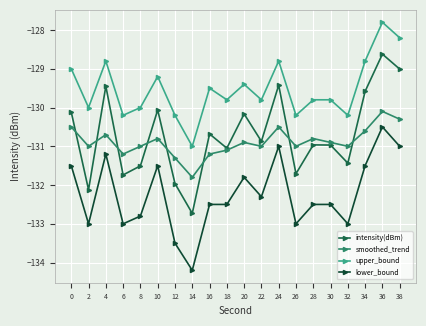

Which series has the largest total across all categories?

upper_bound